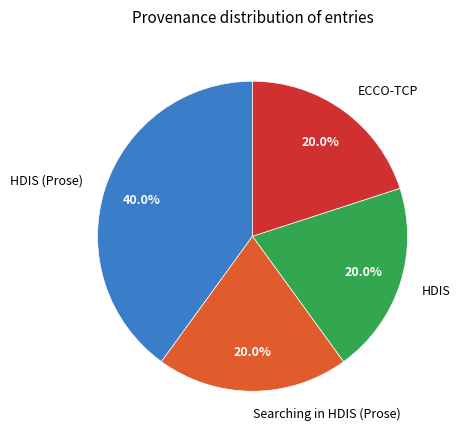

Is HDIS (Prose) the majority of the pie?

No